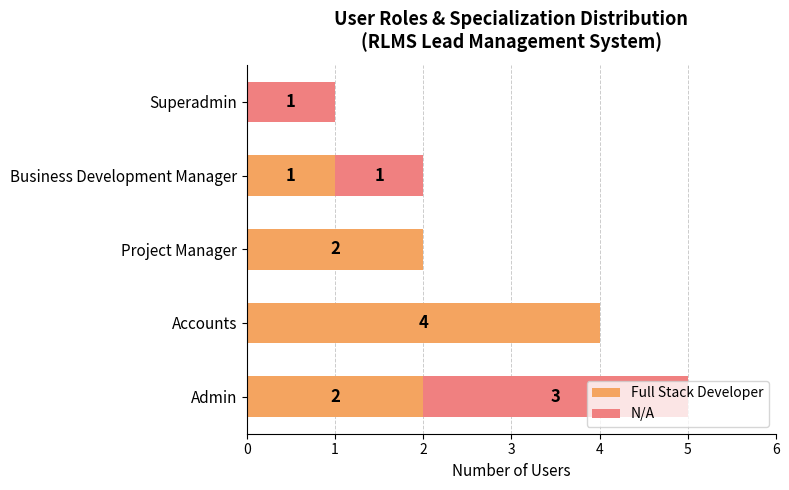

What is the sum of all Full Stack Developer values?

9